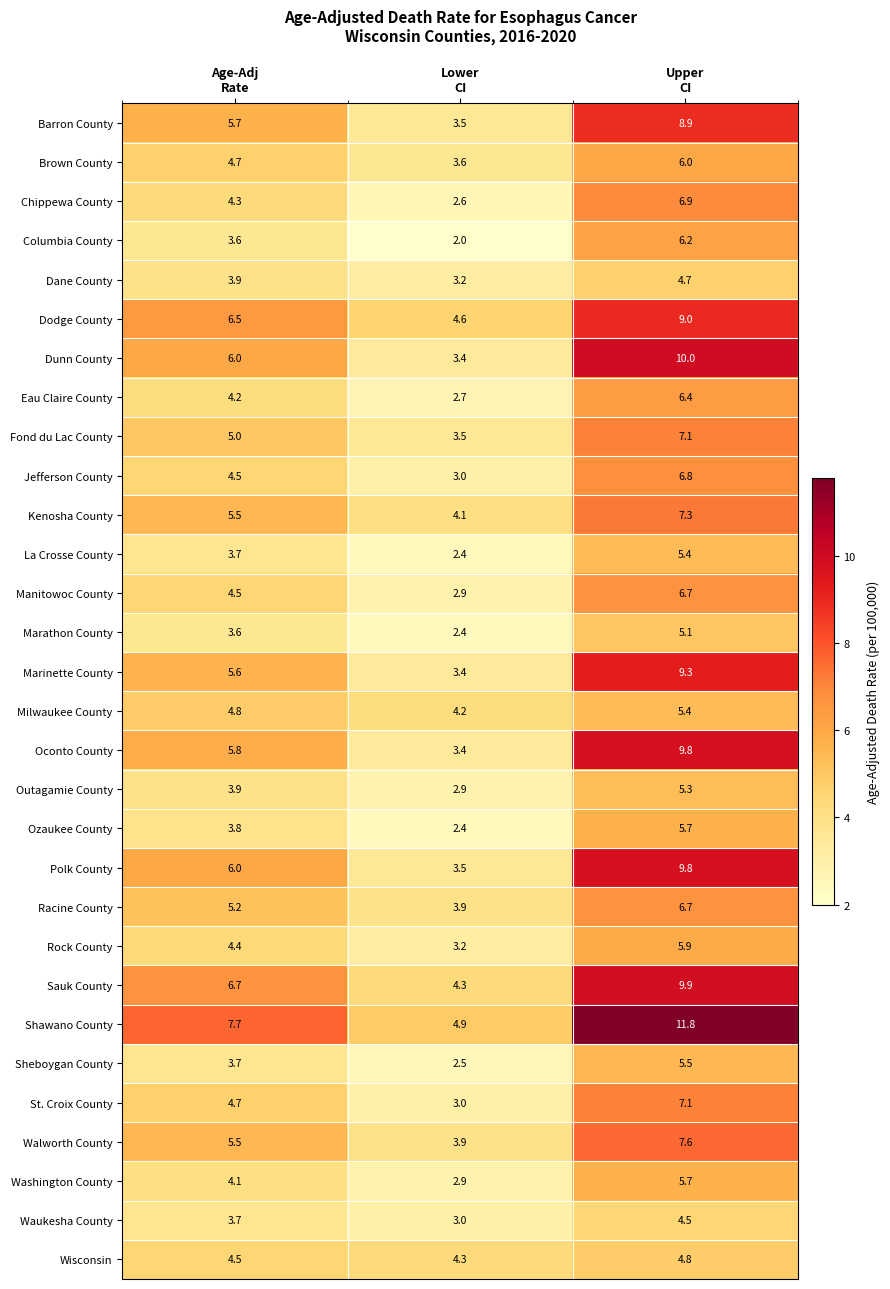

What is the minimum value shown in the chart?

2.0